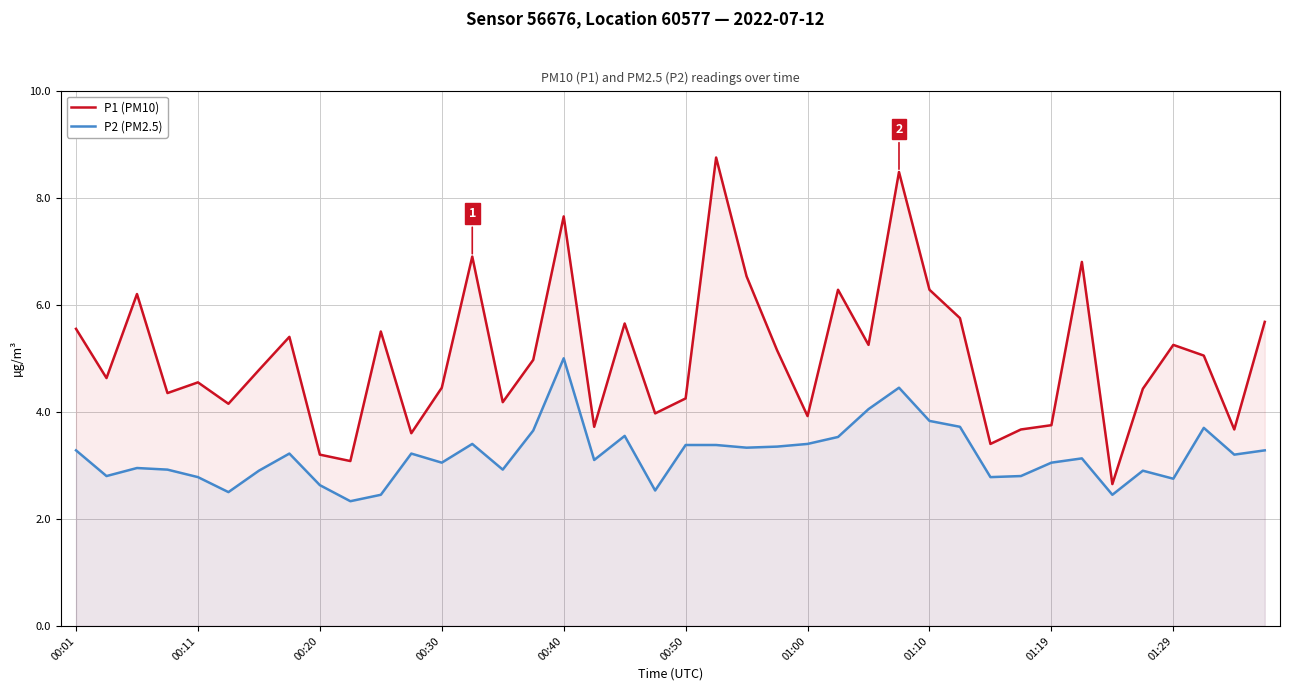

List the series in order of their peak value, highest first.

P1 (PM10), P2 (PM2.5)